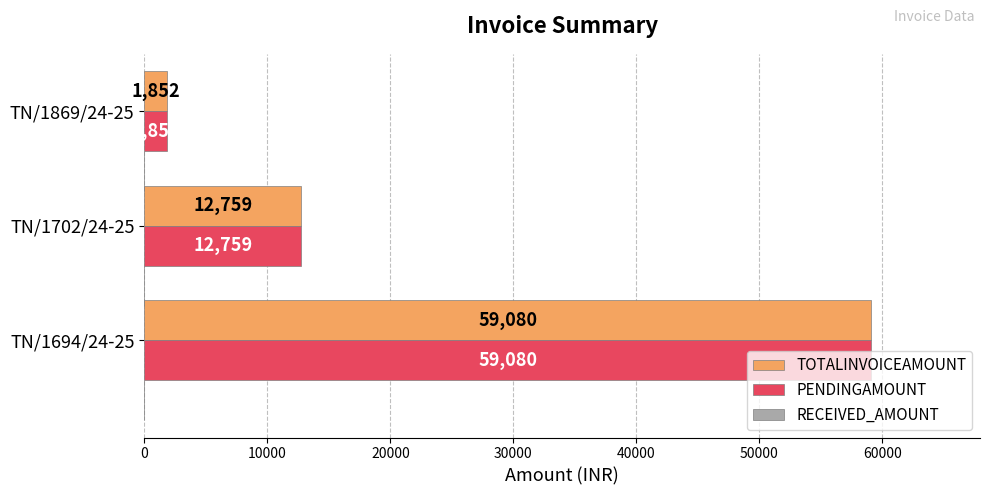

How many series are shown in this chart?

2